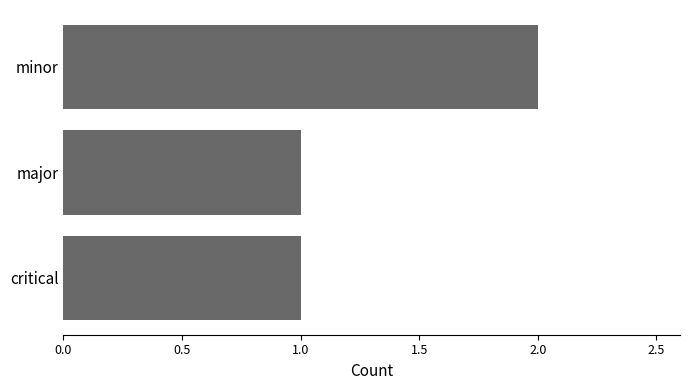

How many bars are there in total?

3